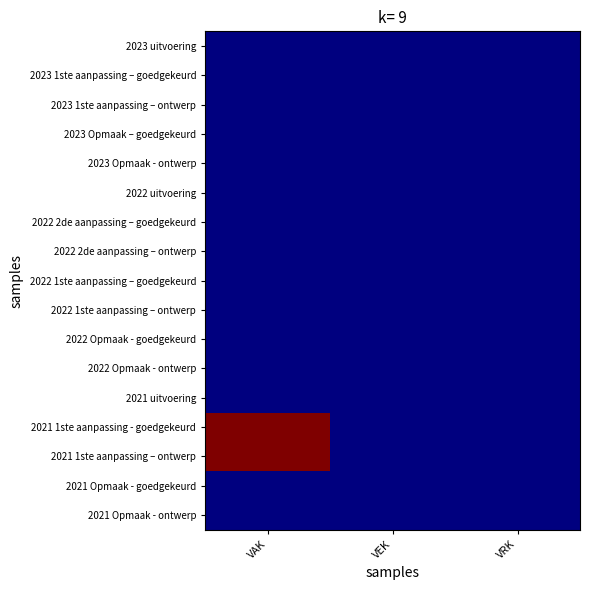

At which category does the chart reach its minimum across all series?

VAK